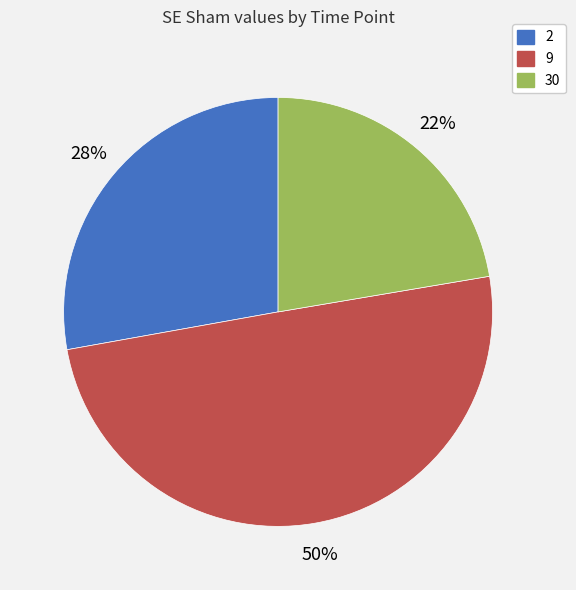

Is the sum of 30 and 9 greater than half?

Yes